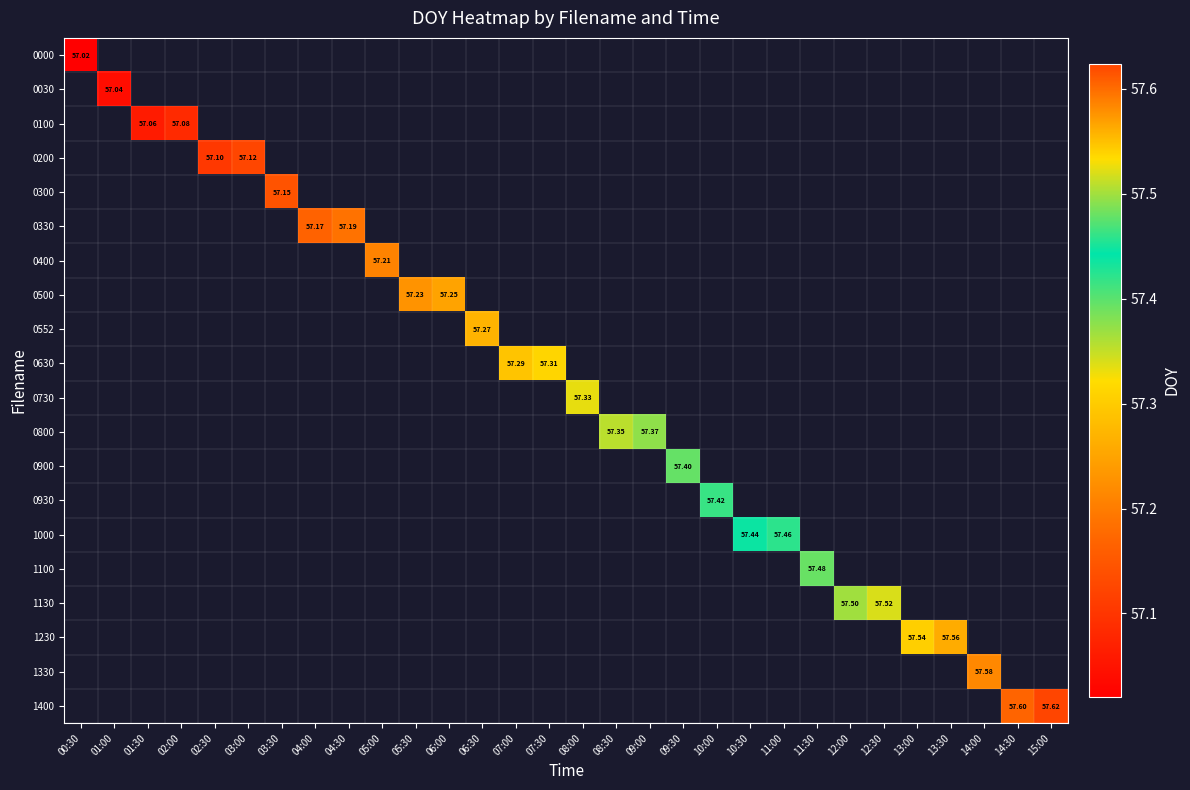

List the series in order of their peak value, lowest first.

0000, 0030, 0100, 0200, 0300, 0330, 0400, 0500, 0552, 0630, 0730, 0800, 0900, 0930, 1000, 1100, 1130, 1230, 1330, 1400